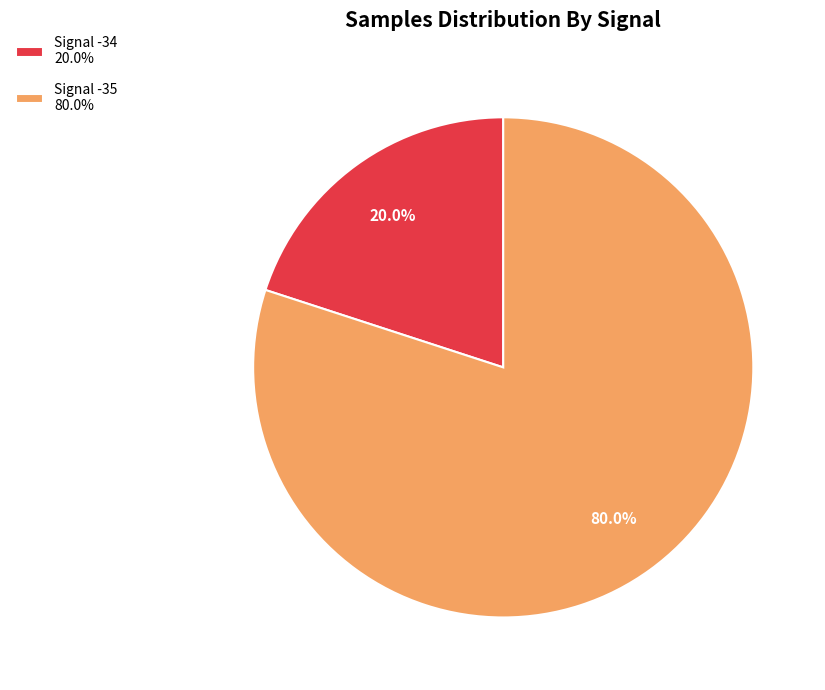

Combined, do Signal -35 80.0% and Signal -34 20.0% account for over 50%?

Yes